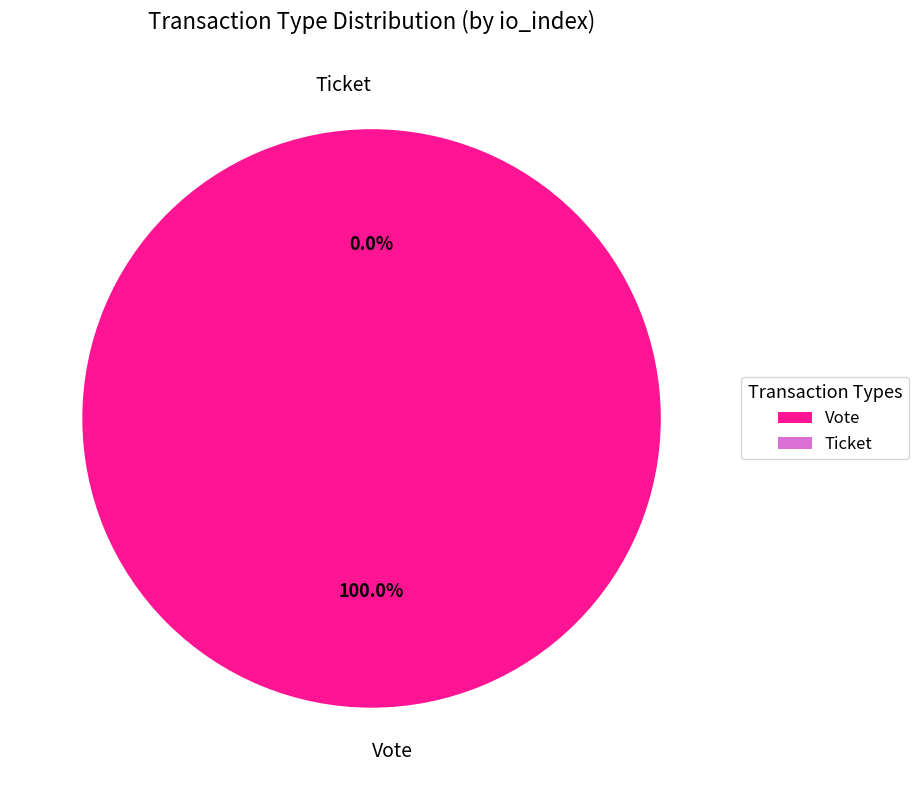

The Vote slice represents 100% of the pie. True or false?

True